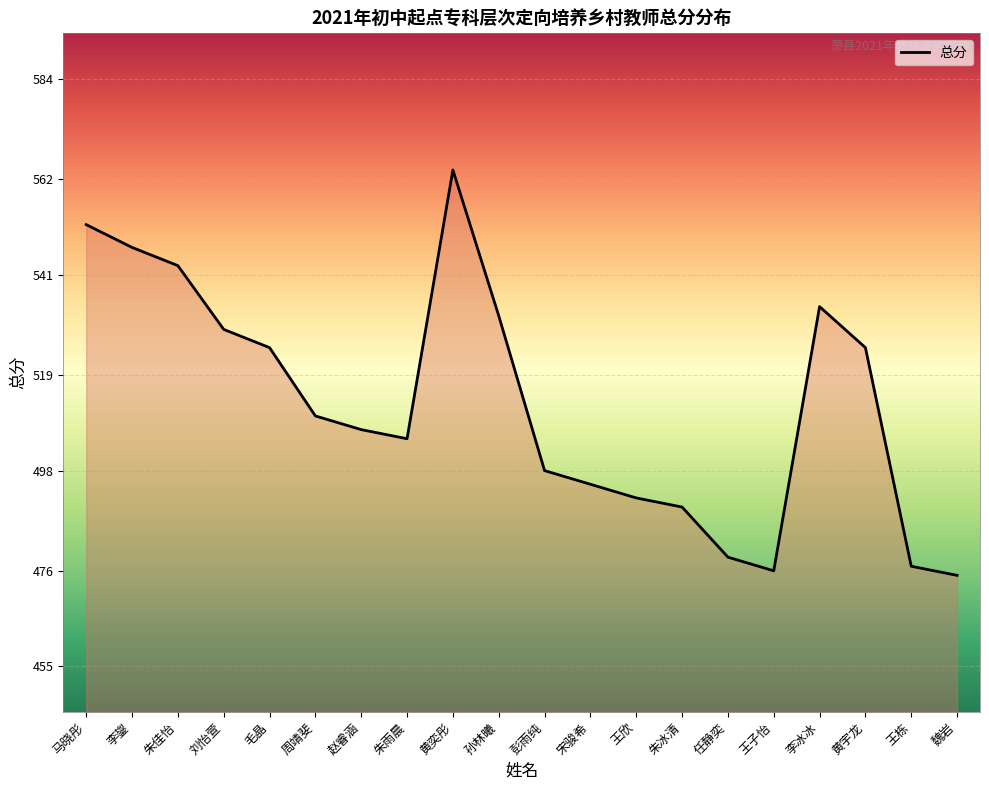

Is it true that the value at 毛晶 is 525?

True